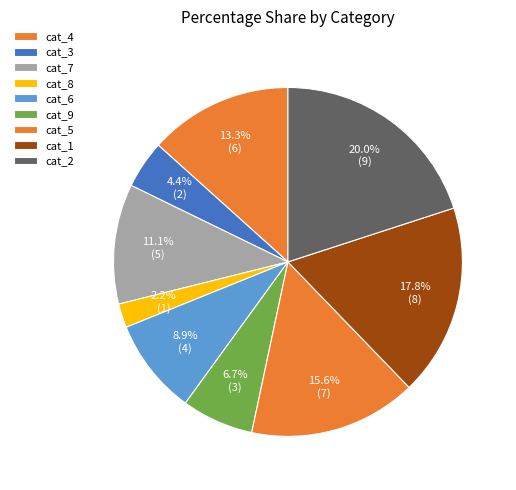

How many slices are in this pie chart?

9